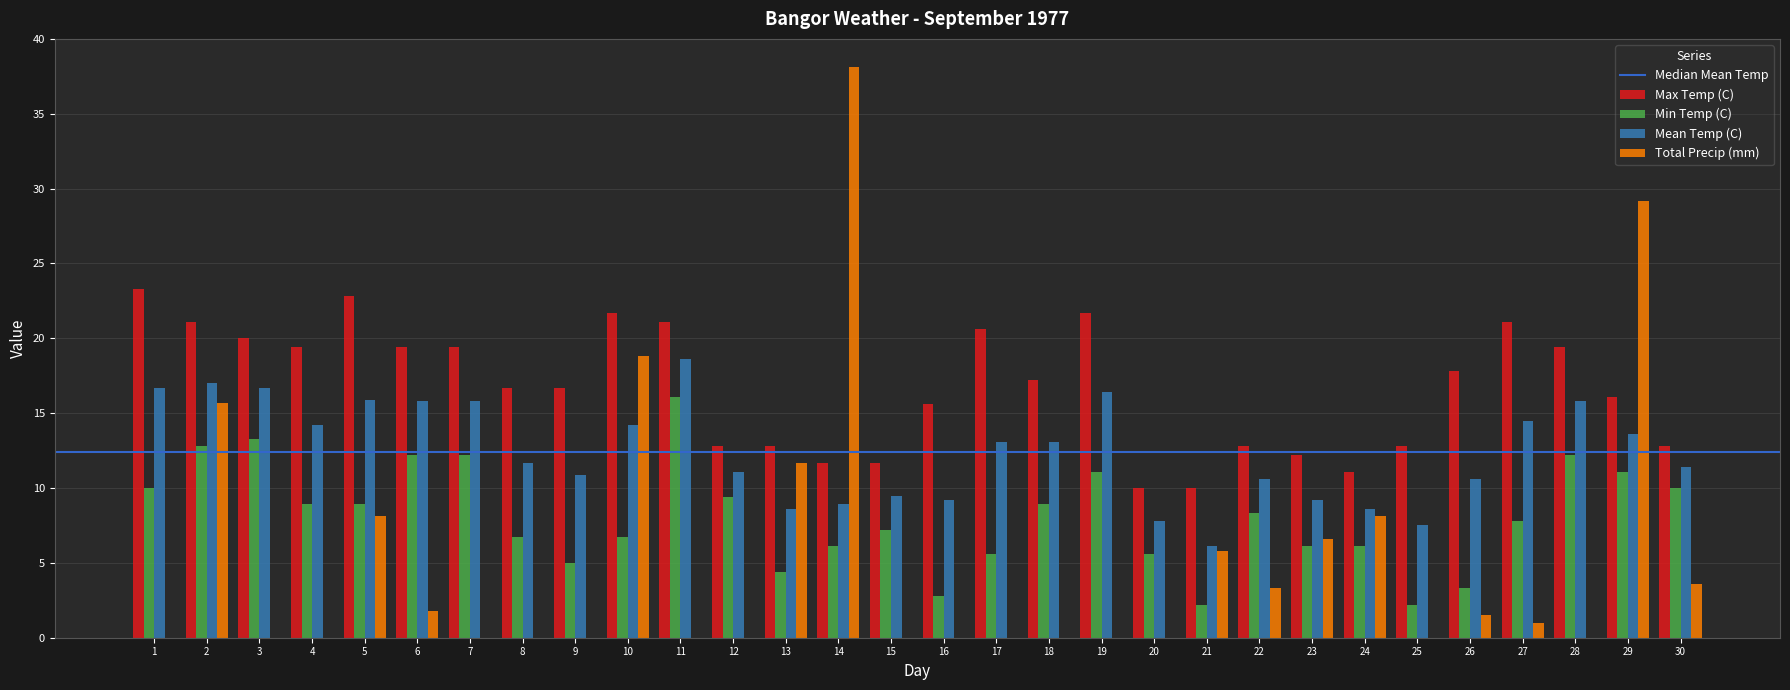

What is the highest value of the Min Temp (C) series?

16.1